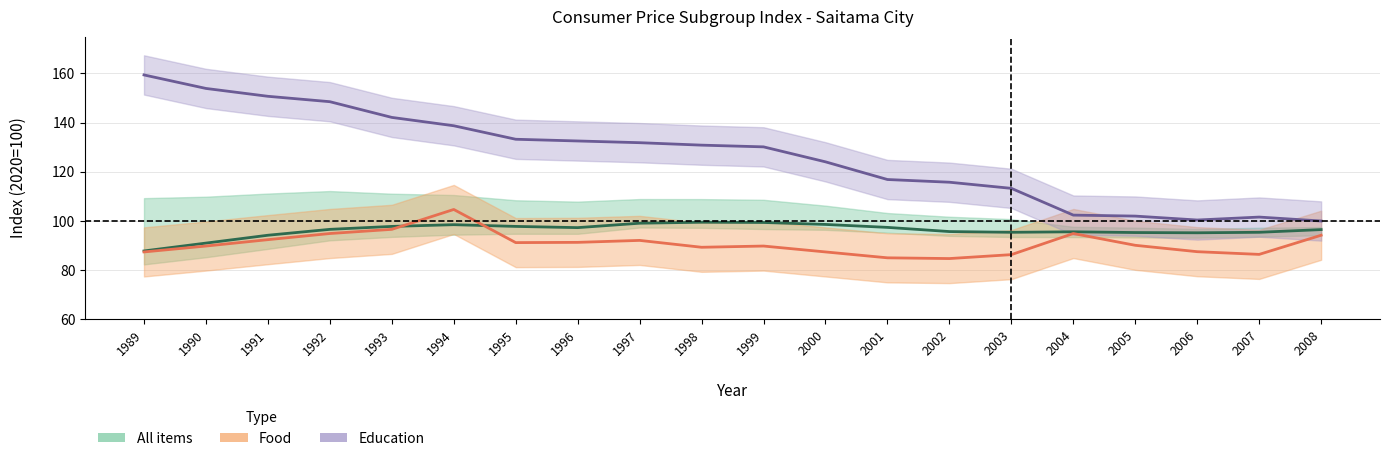

Read the Education value at 1995.

133.2